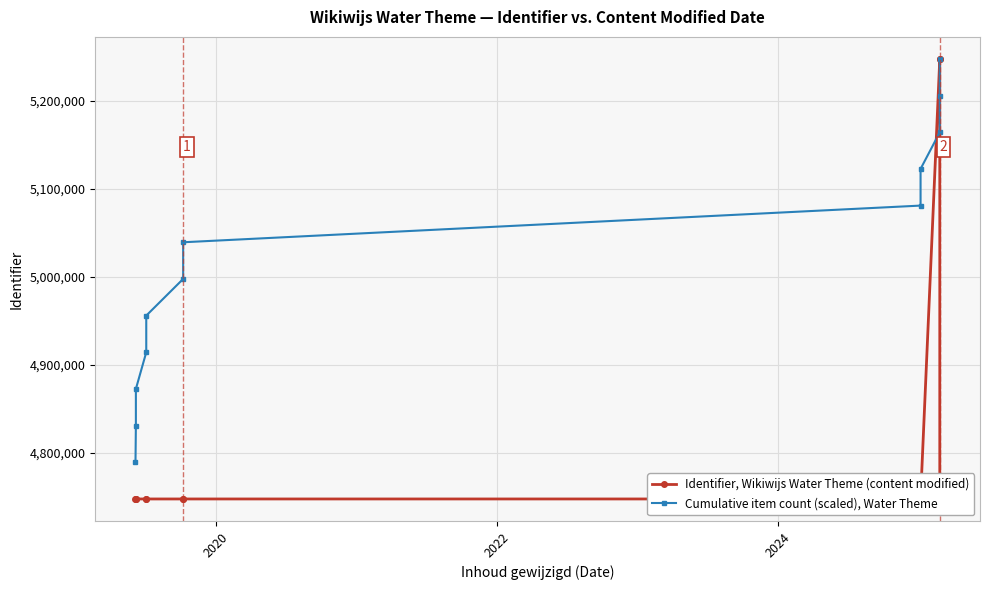

How many intersections are there between Cumulative item count (scaled), Water Theme and Identifier, Wikiwijs Water Theme (content modified)?

2